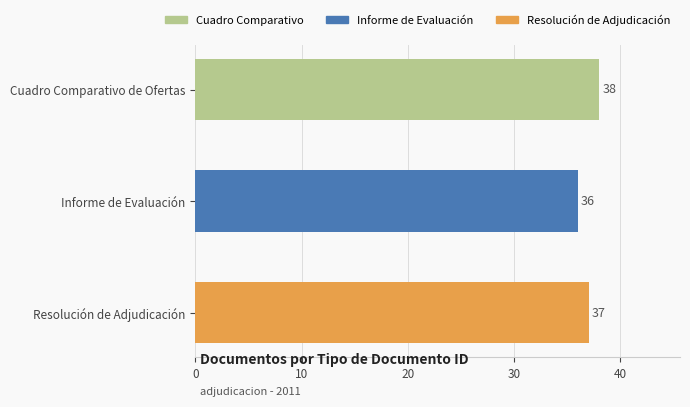

Between Resolución de Adjudicación and Cuadro Comparativo de Ofertas, which is larger?

Cuadro Comparativo de Ofertas